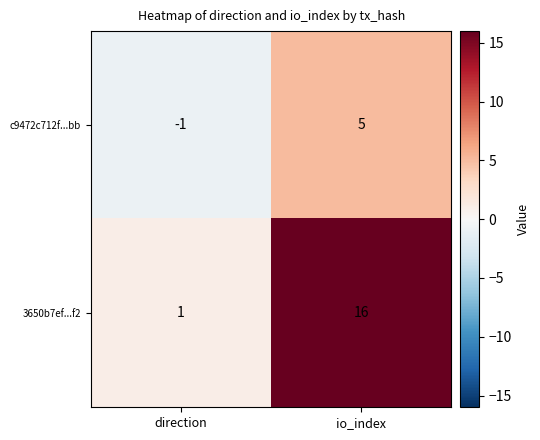

Which label corresponds to the smallest value in the chart?

direction